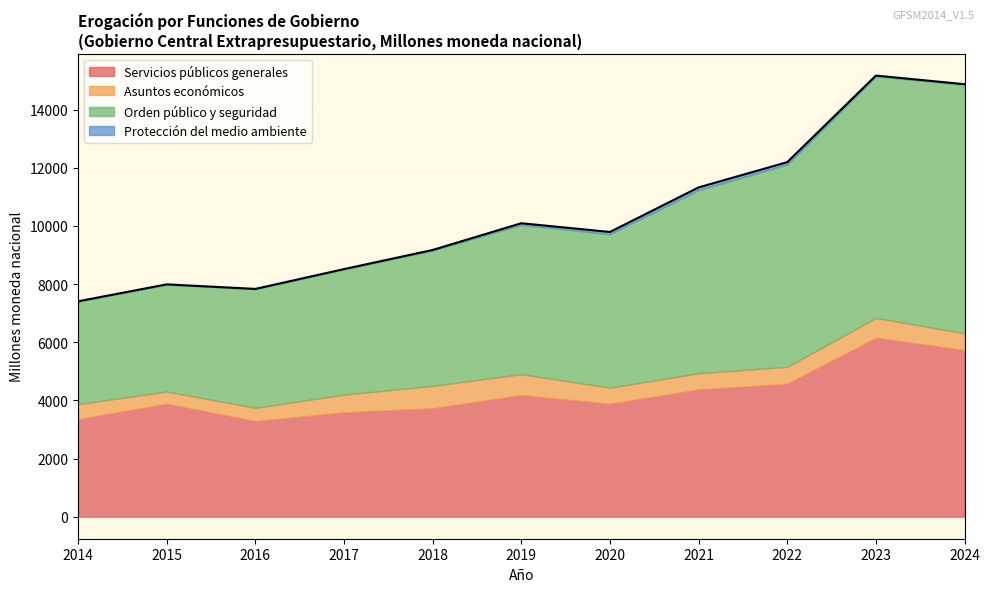

Reading right to left, what are all the values shown in this chart?

Servicios públicos generales: 2024=5729.4	2023=6152.8	2022=4568.6	2021=4375.1	2020=3881.8	2019=4181.1	2018=3726.6	2017=3588.9	2016=3283.1	2015=3884.2	2014=3352.5
Asuntos económicos: 2024=576.3	2023=686.1	2022=586.9	2021=559.5	2020=555.4	2019=721.4	2018=771.3	2017=609.9	2016=461.3	2015=422.0	2014=517.9
Orden público y seguridad: 2024=8551.2	2023=8308.9	2022=6958.8	2021=6303.0	2020=5280.7	2019=5137.5	2018=4663.0	2017=4311.4	2016=4082.6	2015=3678.9	2014=3531.3
Protección del medio ambiente: 2024=19.4	2023=25.7	2022=81.0	2021=88.8	2020=75.6	2019=53.6	2018=13.3	2017=5.9	2016=7.6	2015=6.1	2014=6.6